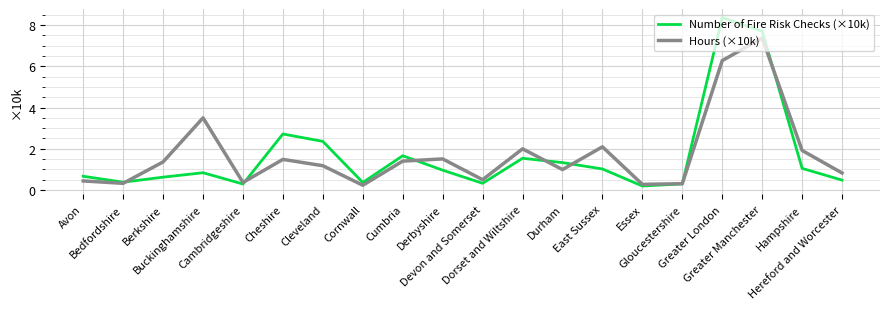

How many categories are shown in the chart?

20